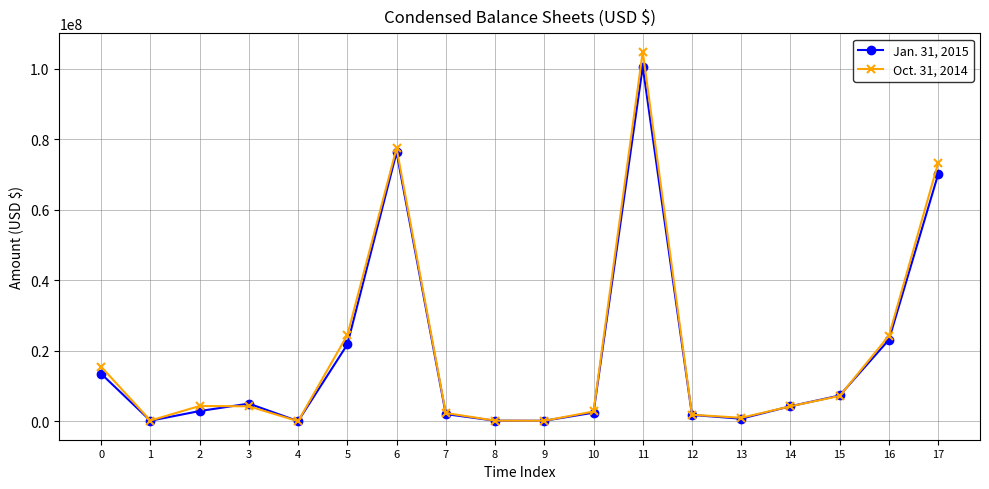

List the series in order of their overall mean, lowest first.

Jan. 31, 2015, Oct. 31, 2014